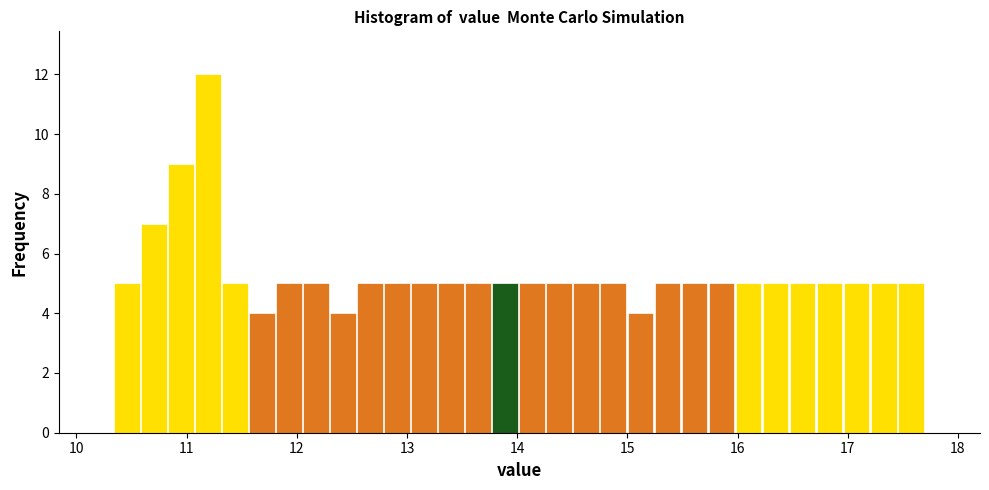

Read against the x-axis, roughly where is the centre of the tallest bar?

11.2